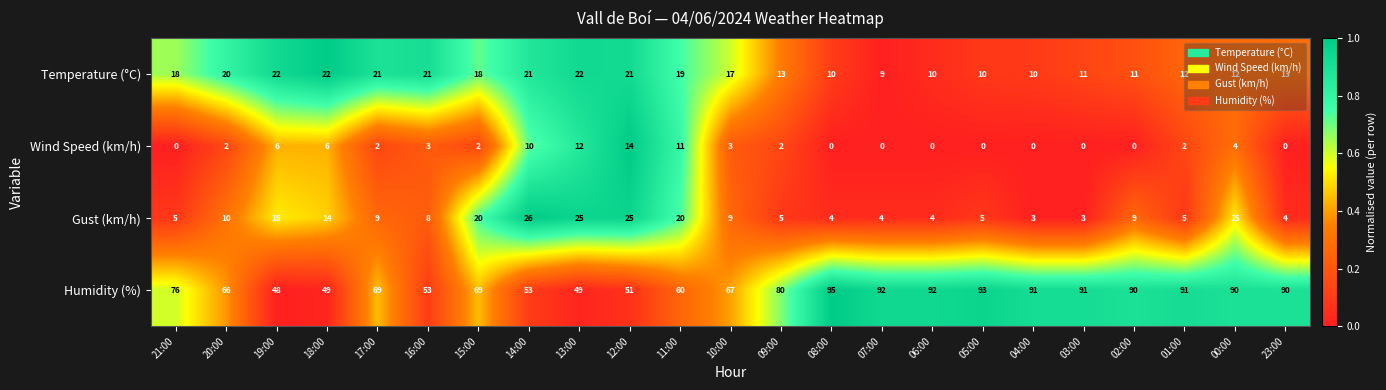

What is the difference between the Humidity (%) values at 08:00 and 21:00?

19